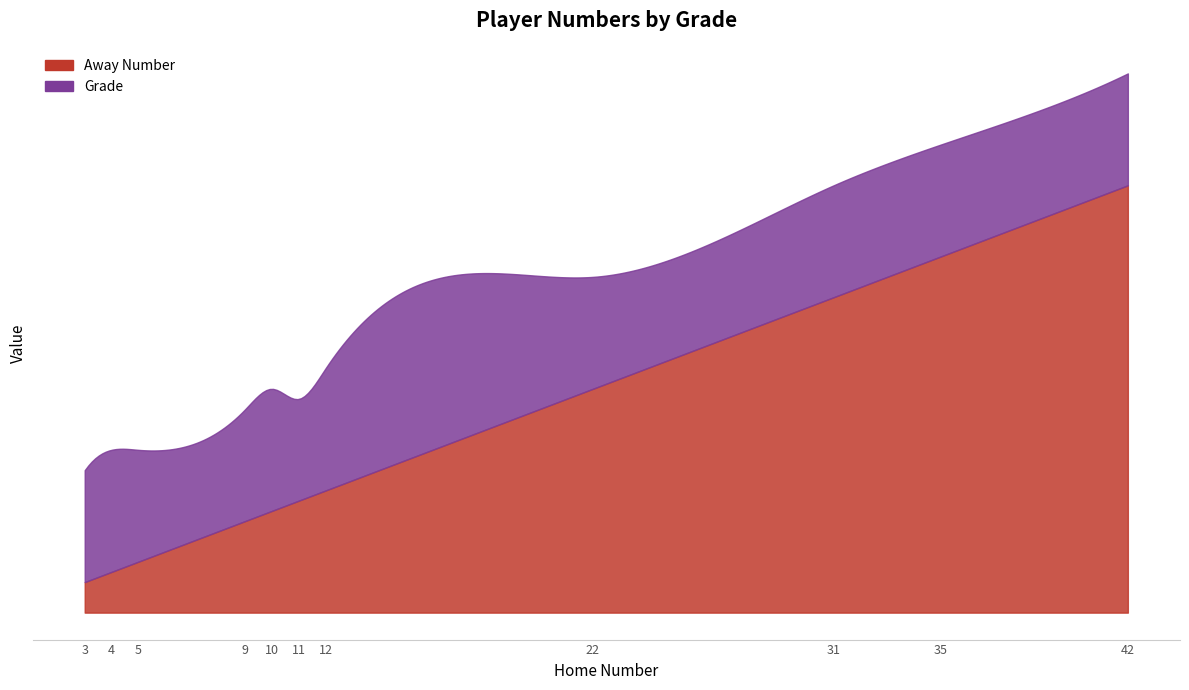

Reading right to left, what are all the values shown in this chart?

Away Number: 42	35	31	22	12	11	10	9	5	4	3
Grade: 11	11	11	11	12	10	12	11	11	12	11